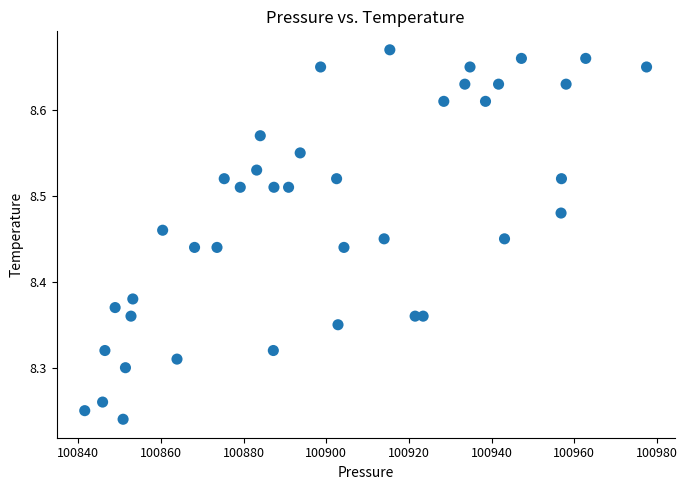

What is the range of X values (max minus min)?

135.9